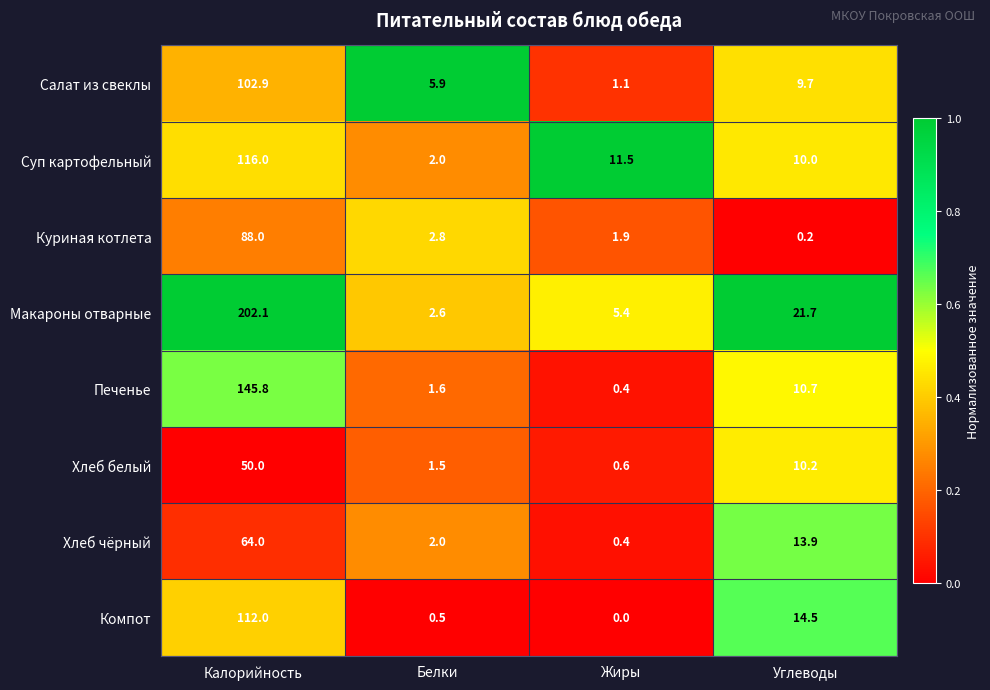

What is the approximate value of Хлеб чёрный at Углеводы?

13.9